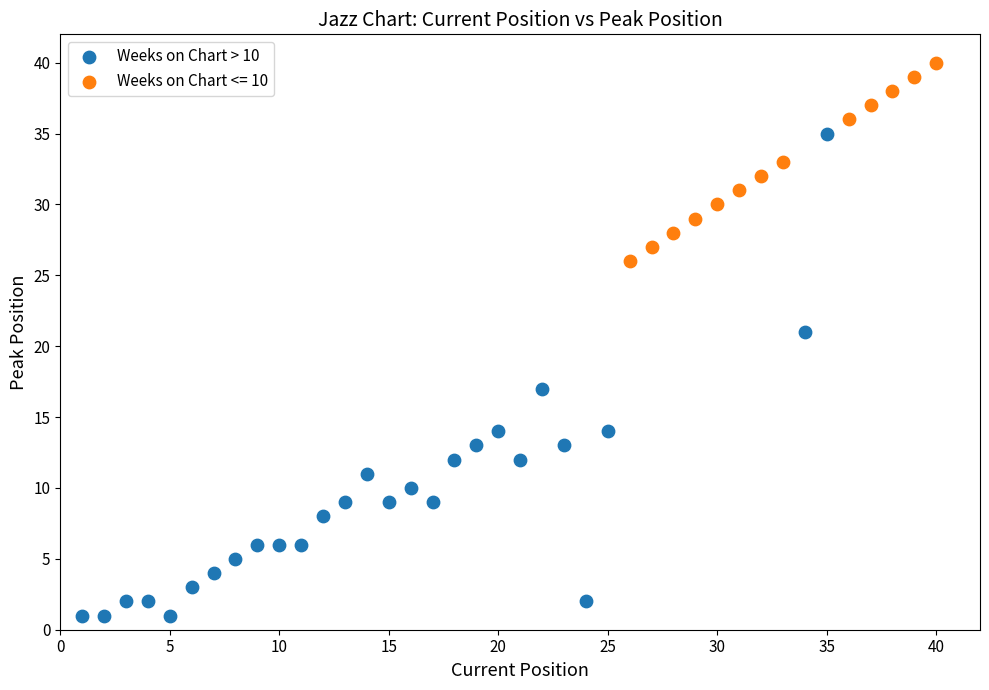

Which series reaches the maximum Y coordinate?

Weeks on Chart <= 10